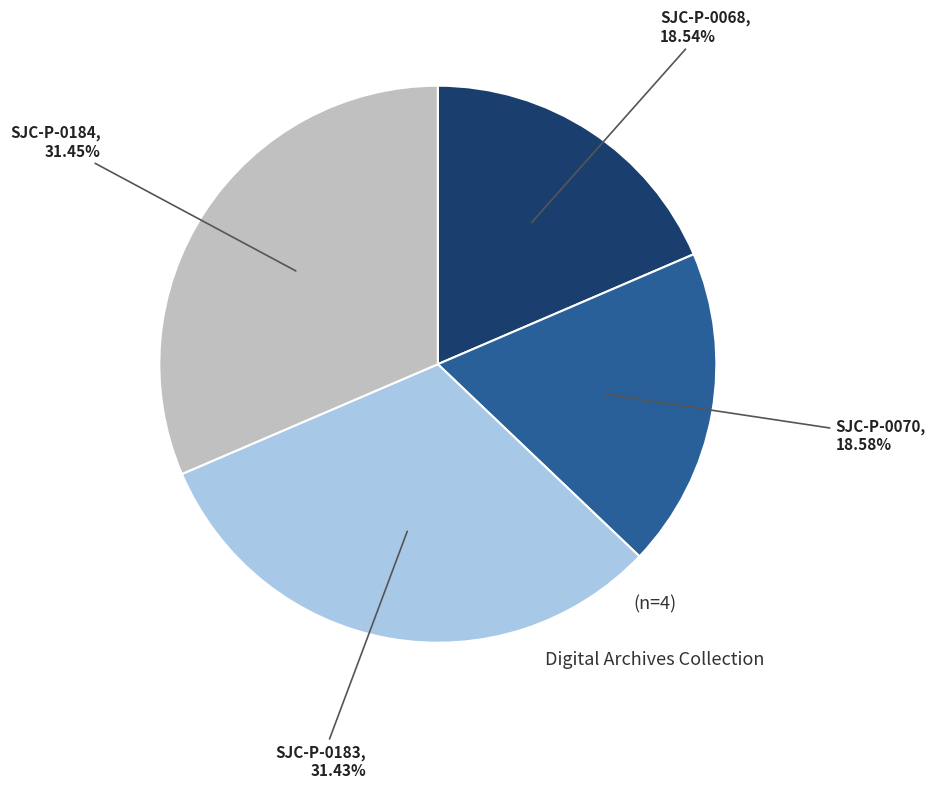

What is the ratio of the value at SJC-P-0183 to the value at SJC-P-0068?

1.7